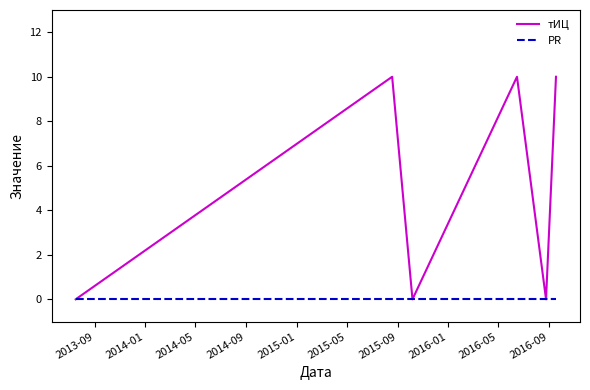

Which series has the largest total across all categories?

тИЦ